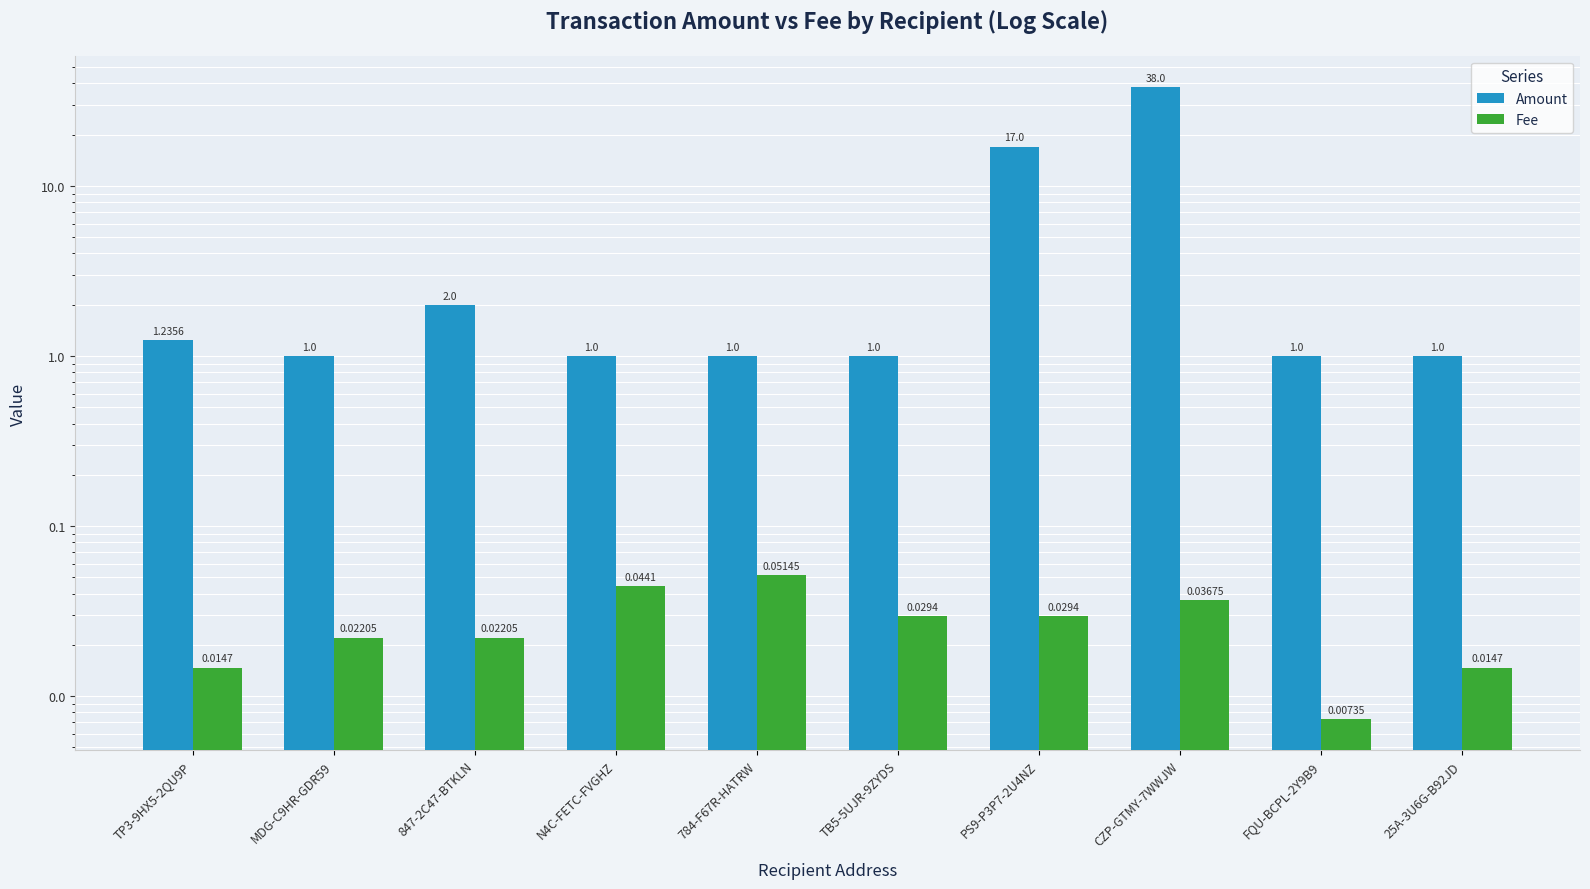

Count the number of data series in this chart.

2